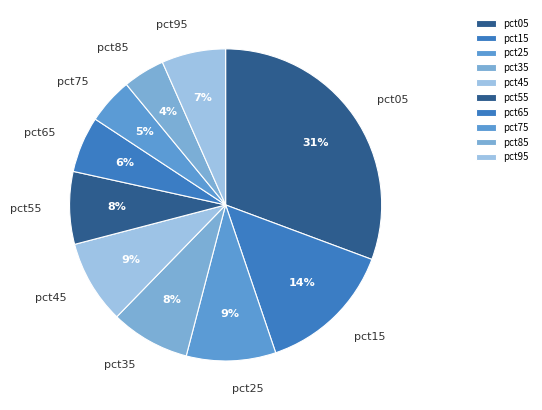

Does pct05 represent more than half of the total?

No